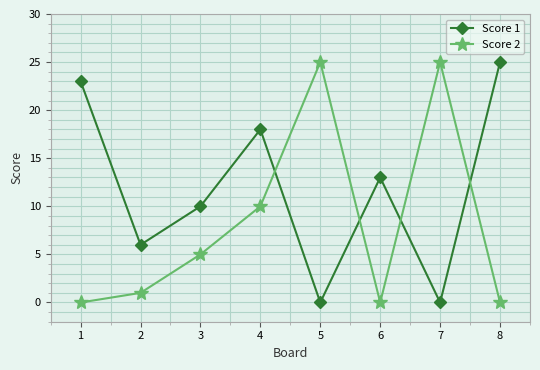

What is the spread (max minus min) of values at 5?

25